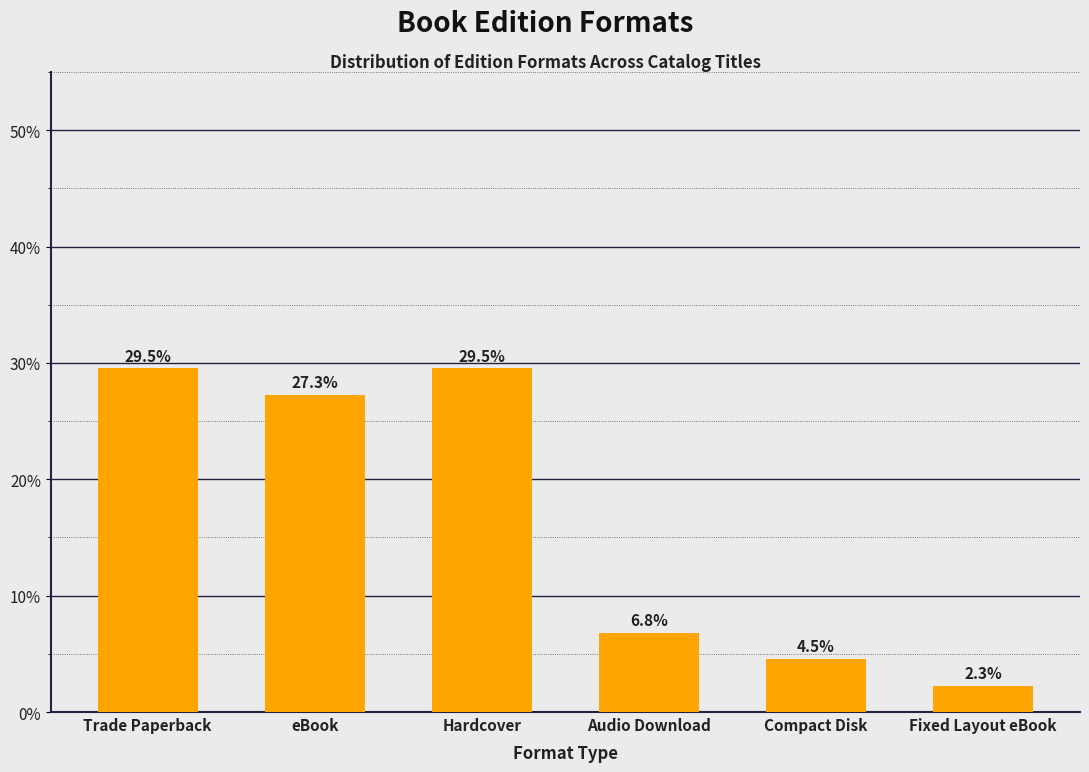

Between Hardcover and Audio Download, which is larger?

Hardcover